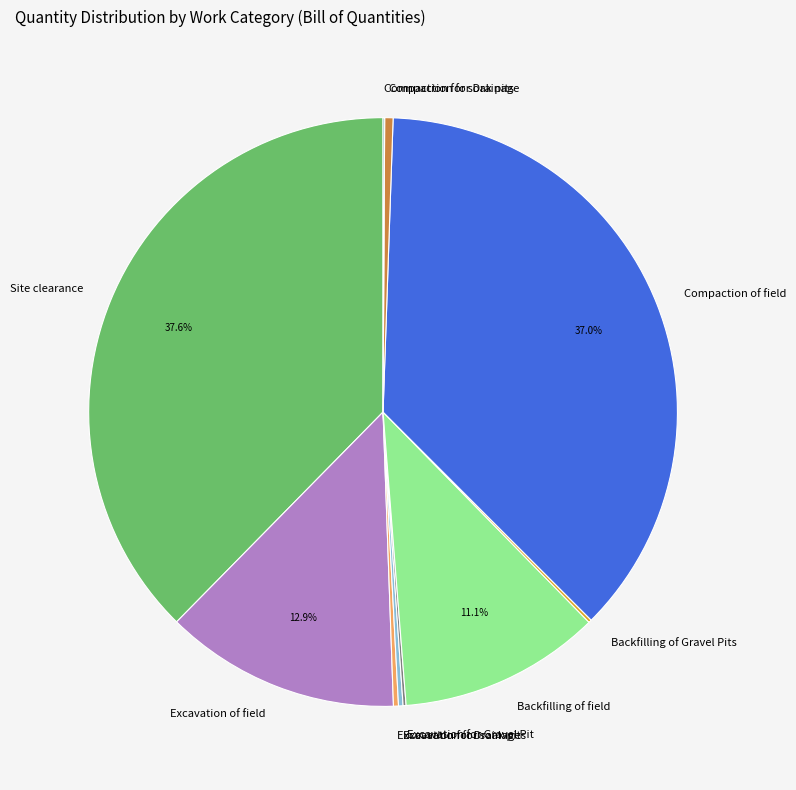

What is the largest slice in the pie chart?

Site clearance